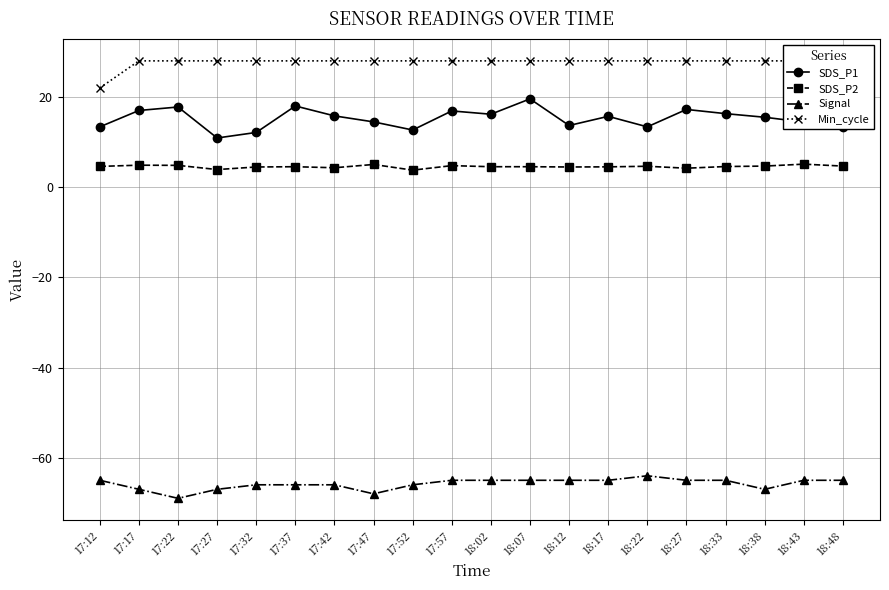

What is the value of the SDS_P1 point at the 10th from the left?

16.9